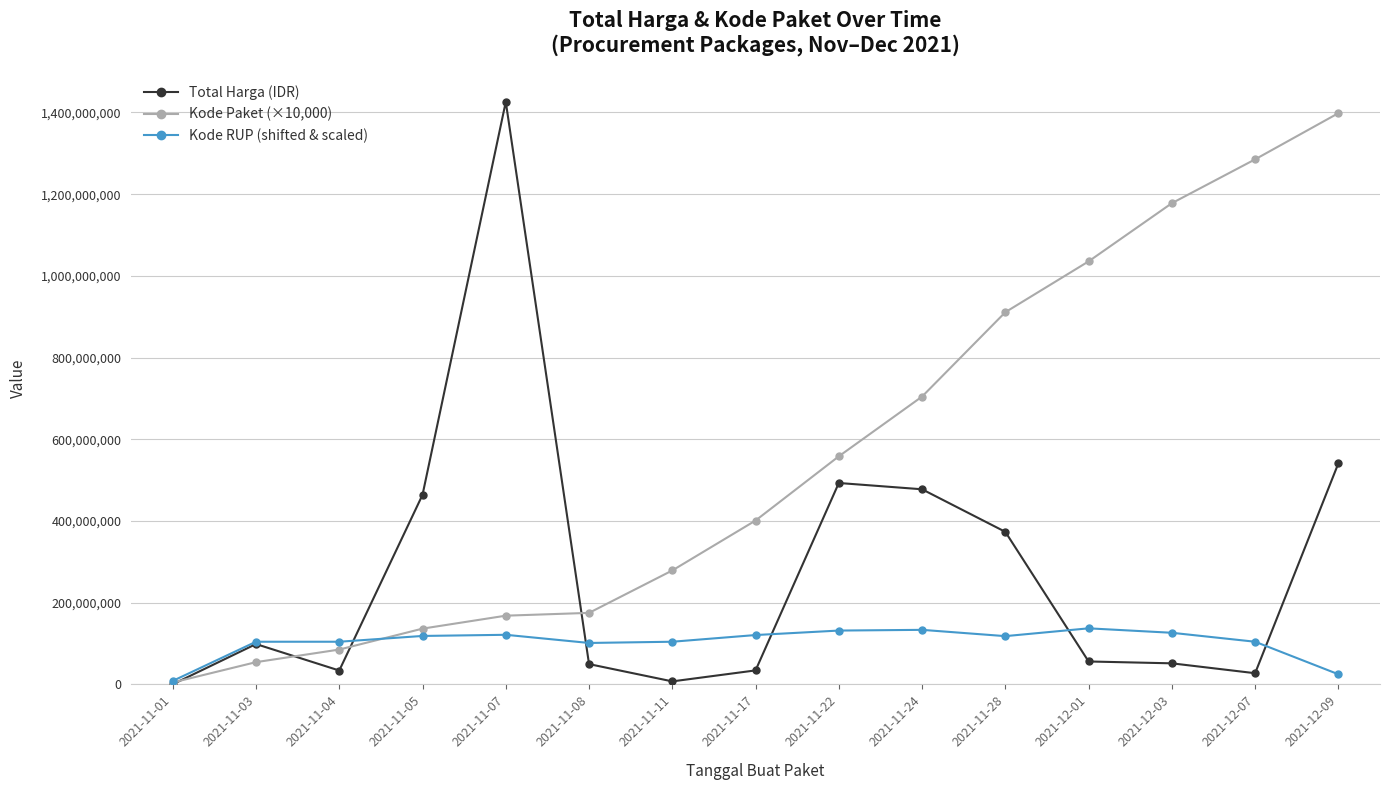

What is the label of the 7th point from the left?

2021-11-11